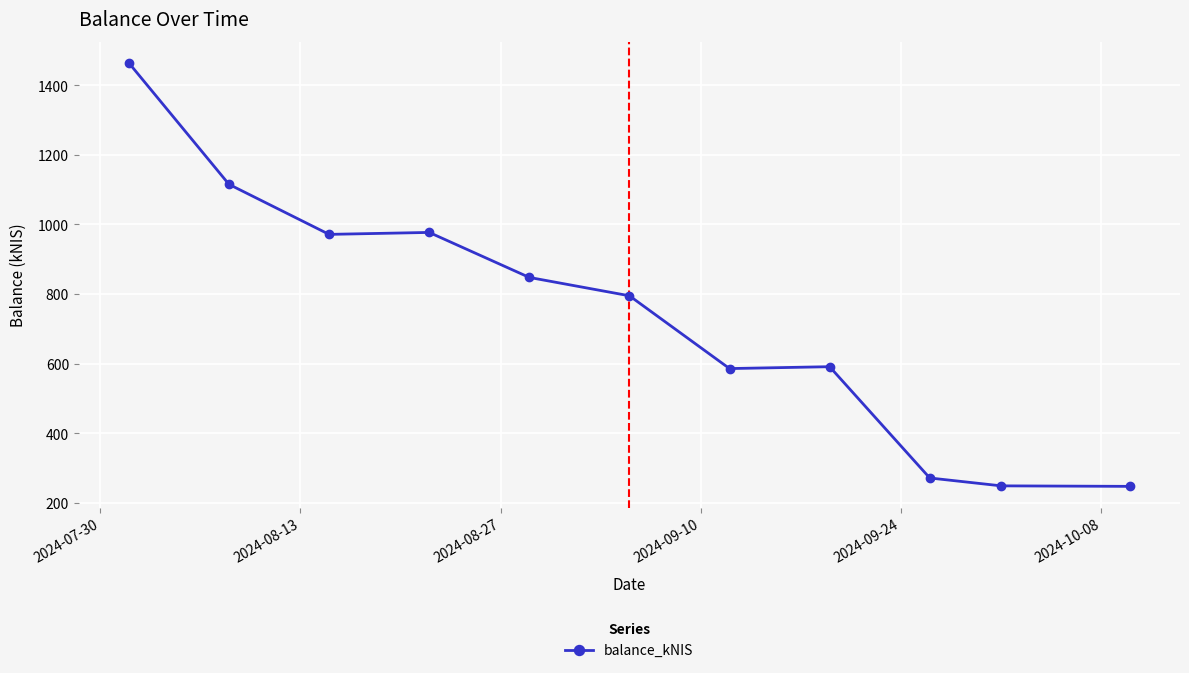

What is the difference between the maximum and minimum values?

1216.4